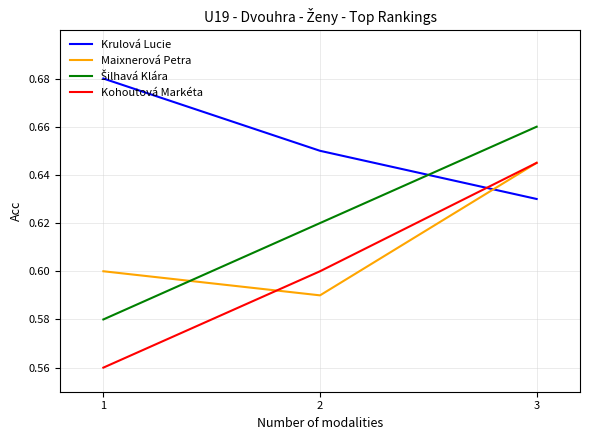

Does the chart display data point markers on the line(s)?

No